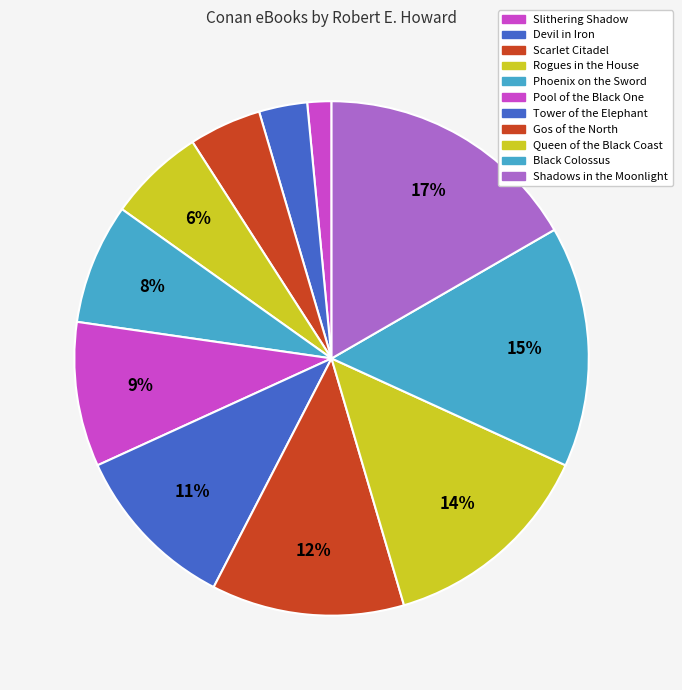

How many slices are in this pie chart?

11